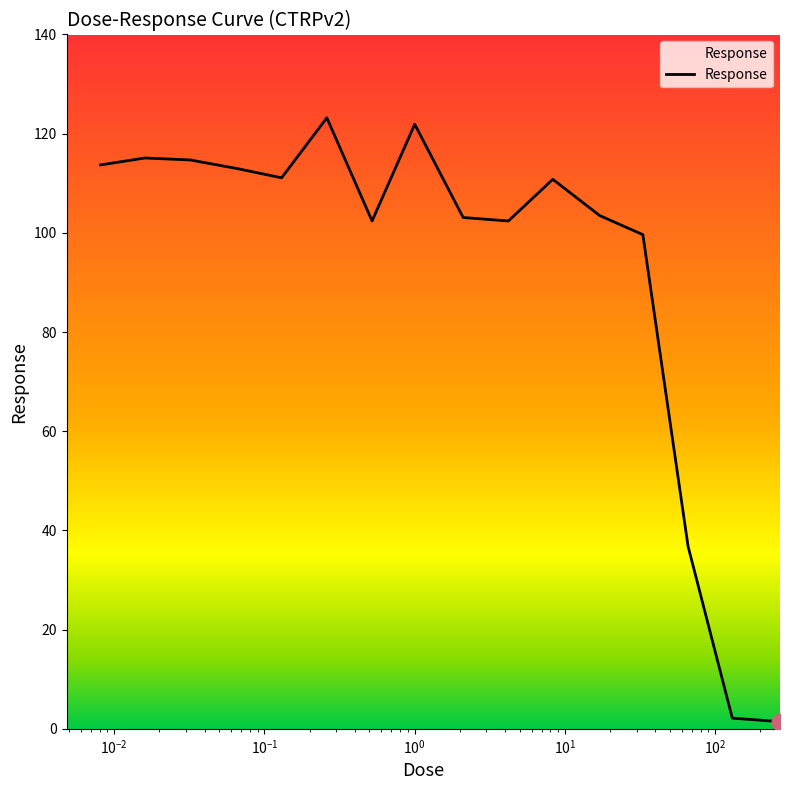

What is the maximum value shown in the chart?

123.2